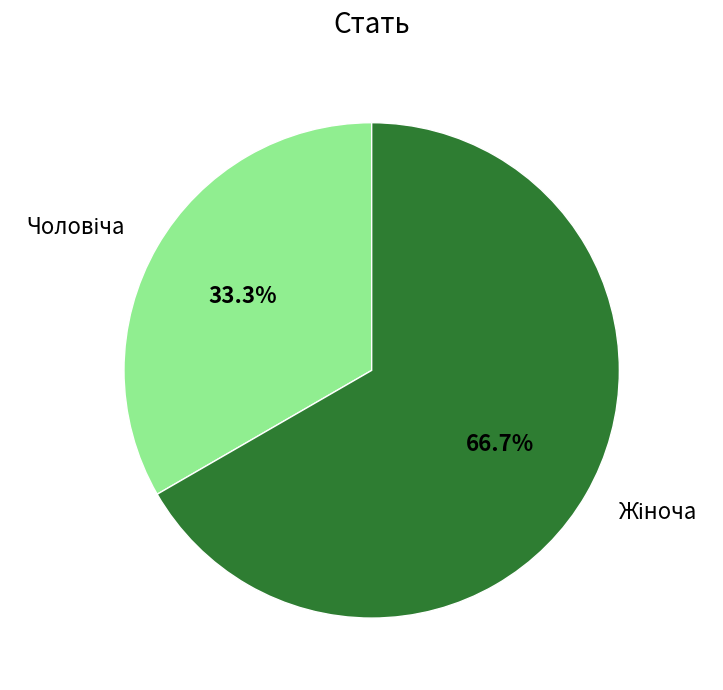

Is there a majority slice in this chart?

Yes